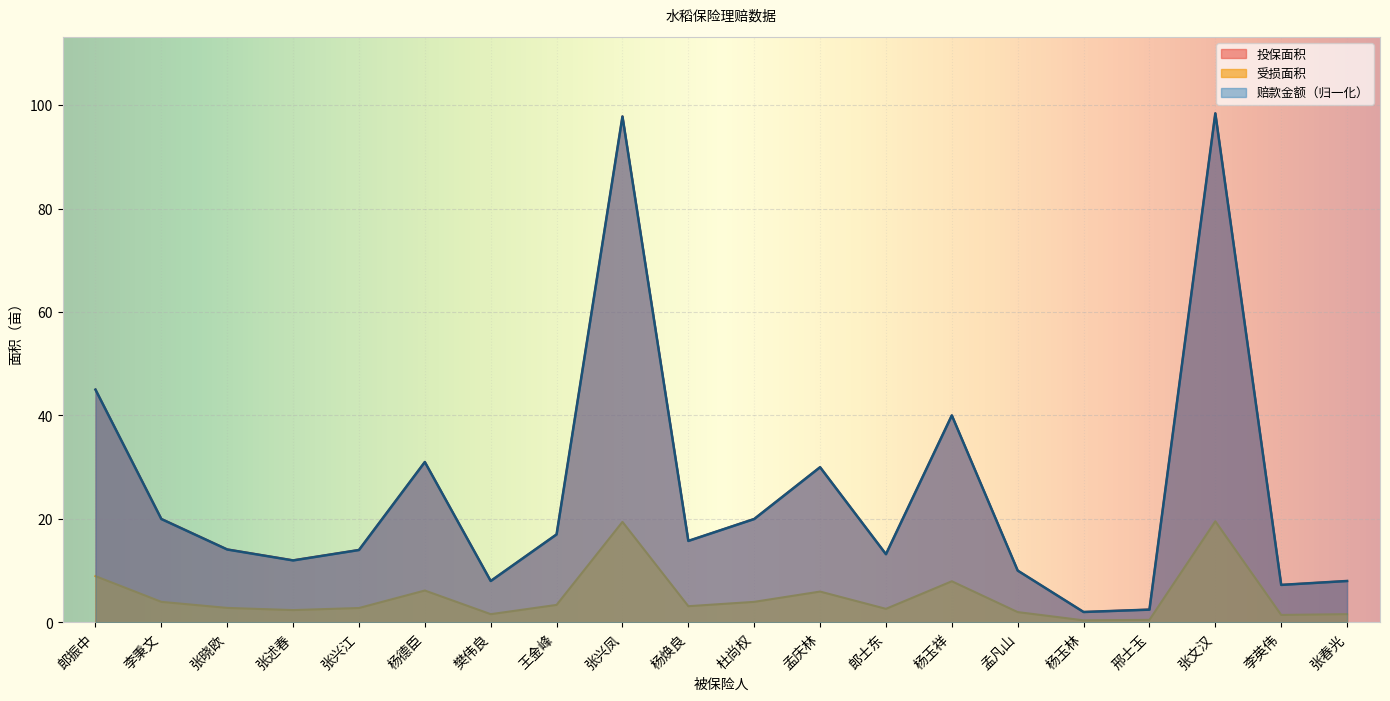

What is the label of the 16th point from the left?

杨玉林